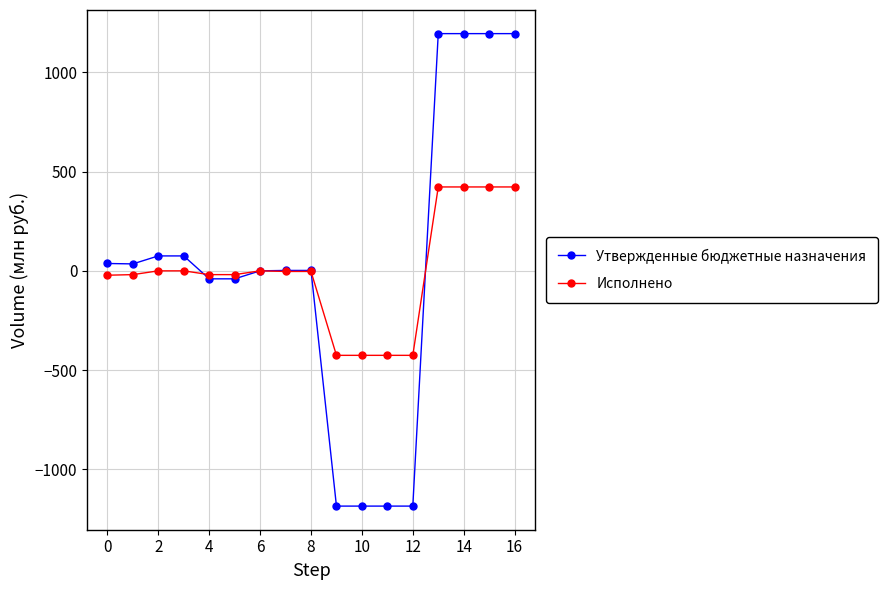

List the series in order of their peak value, lowest first.

Исполнено, Утвержденные бюджетные назначения